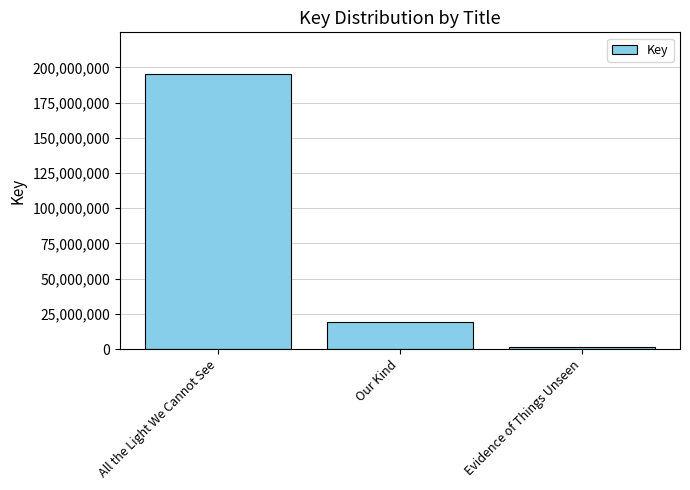

Rank the categories by value from highest to lowest.

All the Light We Cannot See, Our Kind, Evidence of Things Unseen